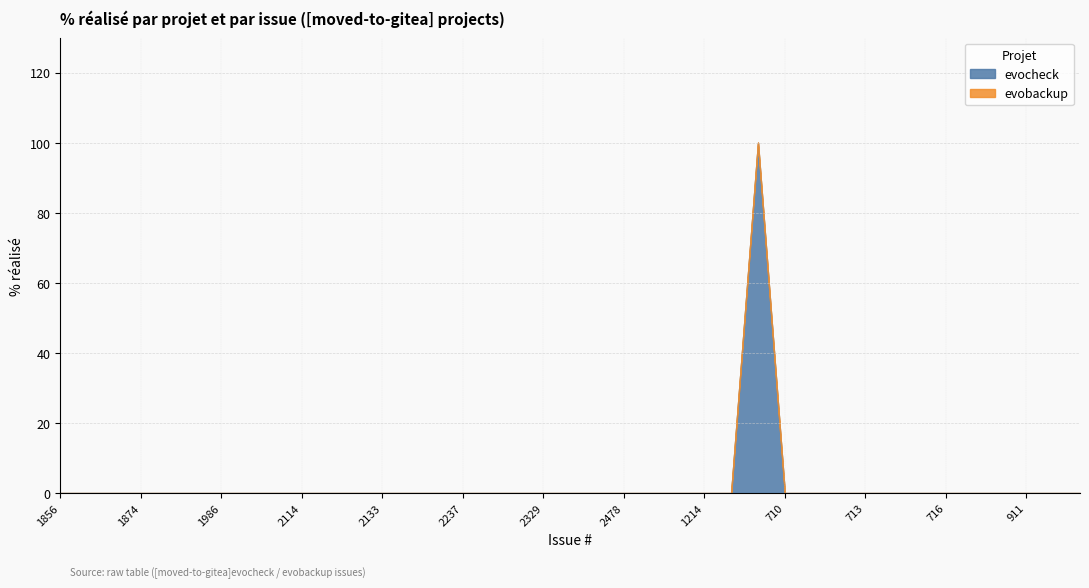

True or false: evocheck and evobackup cross at least once.

False